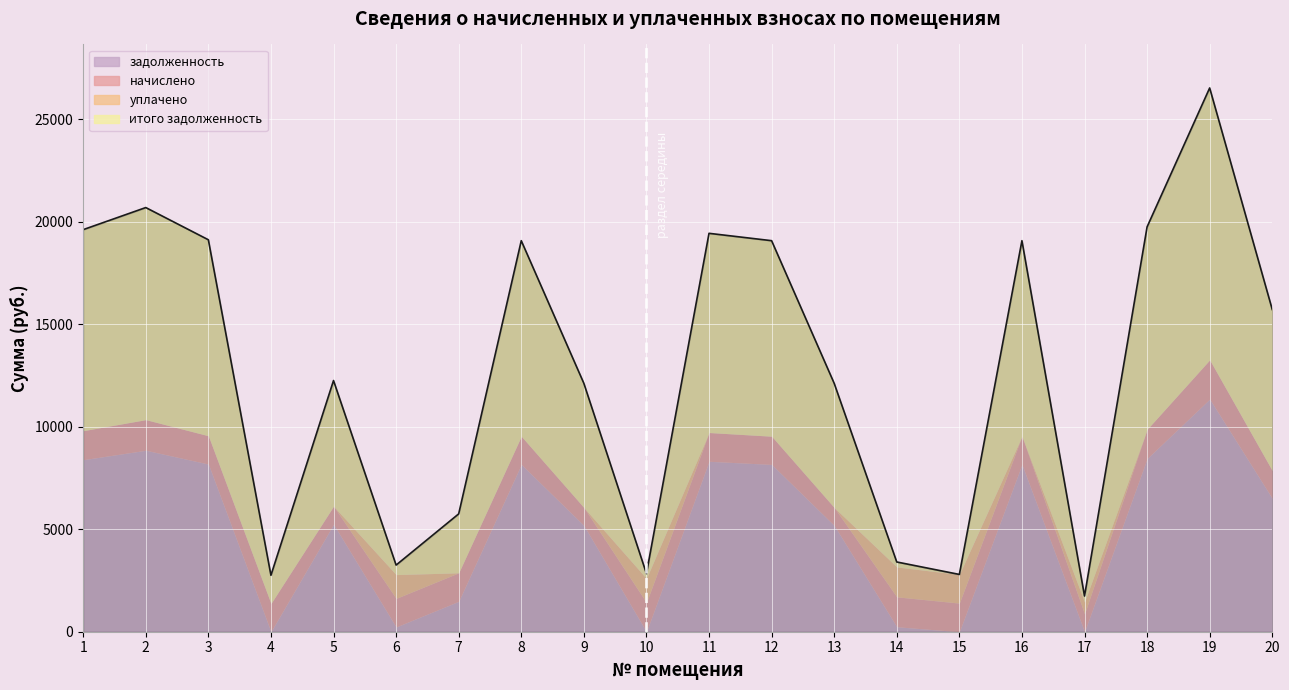

Which category has the lowest value in the уплачено series?

1